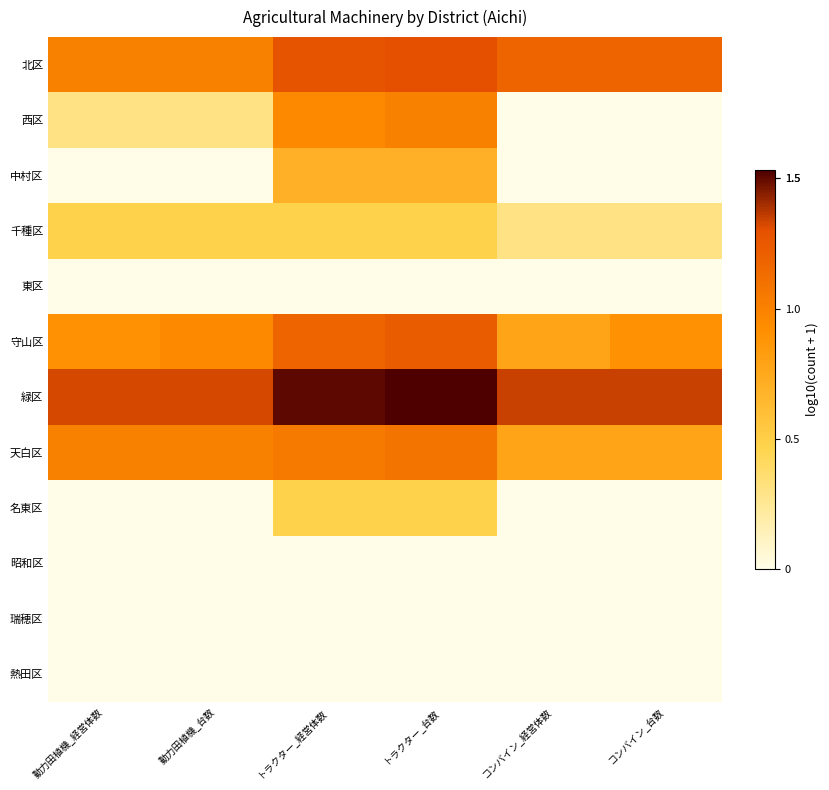

At which category is the sum across all series the highest?

トラクター_台数